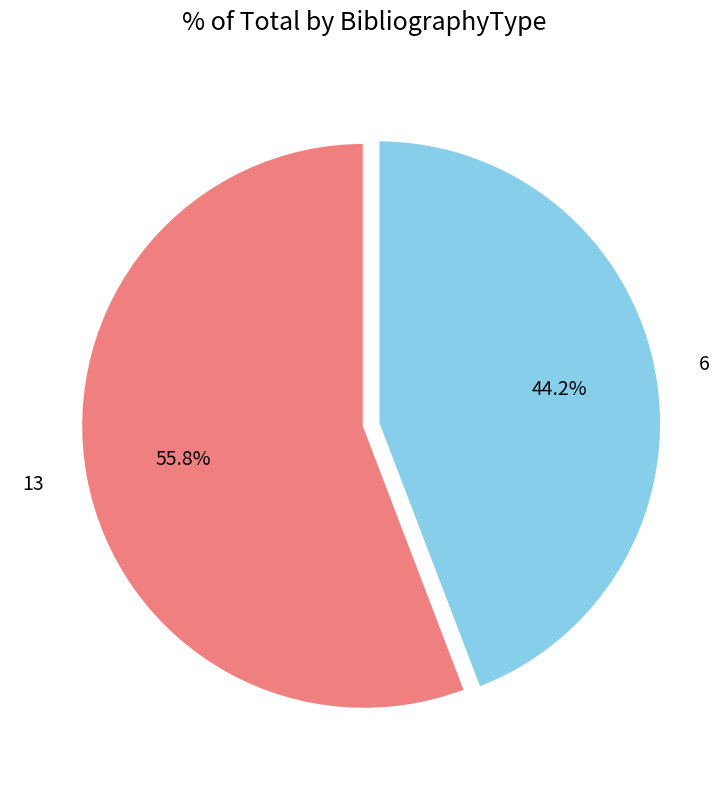

Which has a higher value, 13 or 6?

13